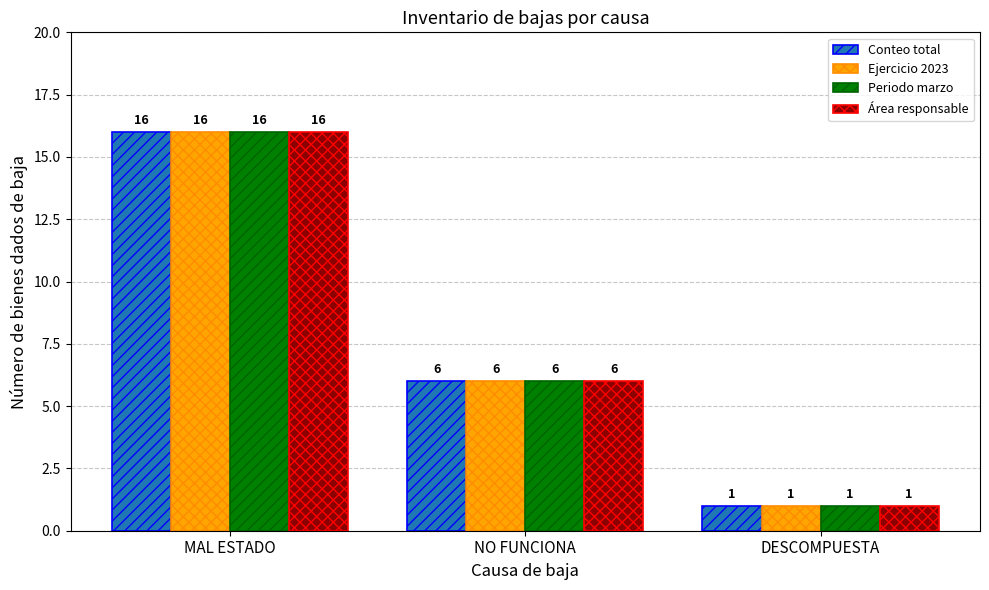

How many data points does each series have?

3